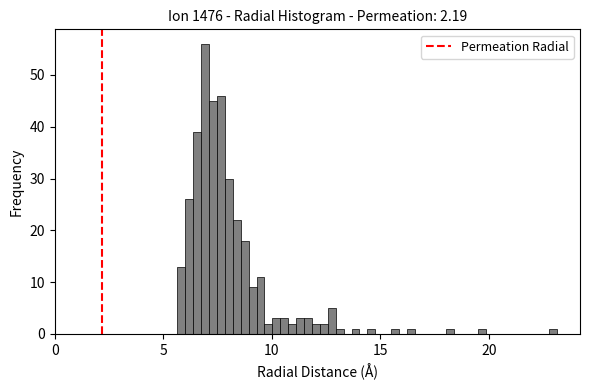

Around what value on the x-axis is the tallest bar? Give the approximate position of its centre, as read against the axis.

7.0